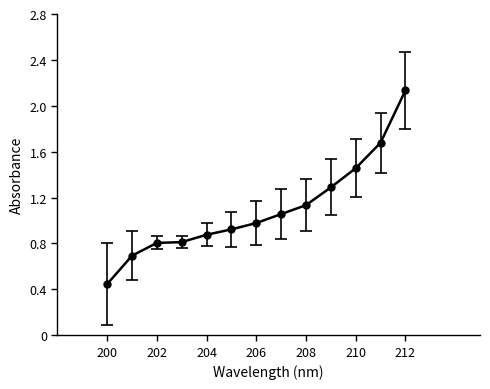

What is the sum of all values?

14.3